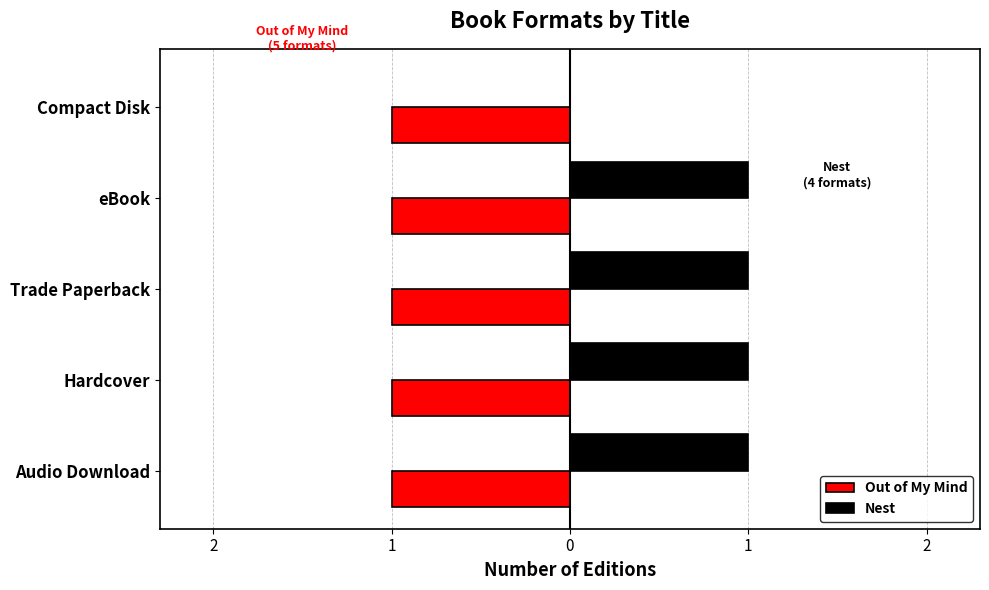

What are all the series names shown in the legend?

Out of My Mind, Nest